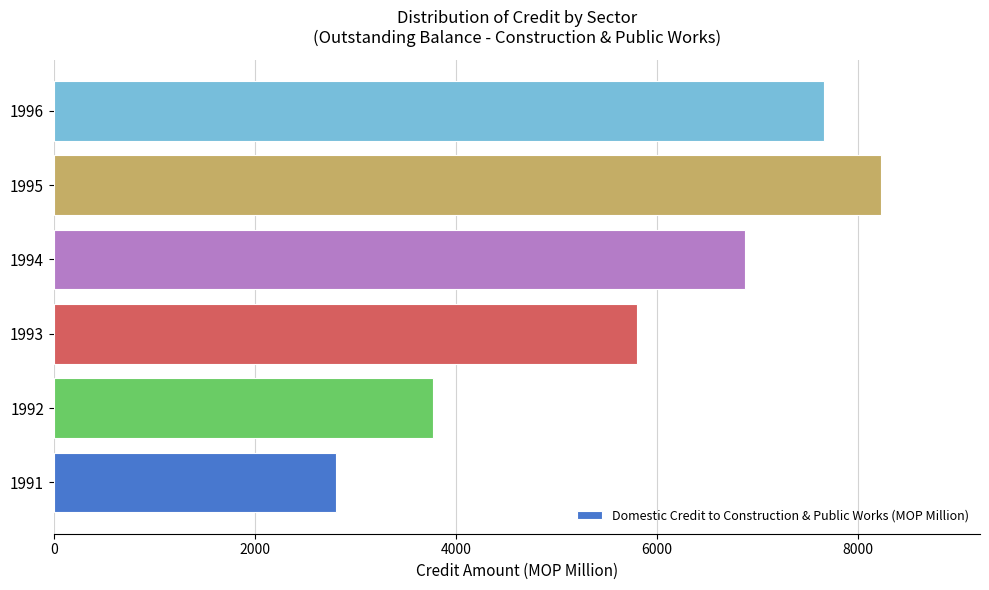

Between 1995 and 1992, which is larger?

1995